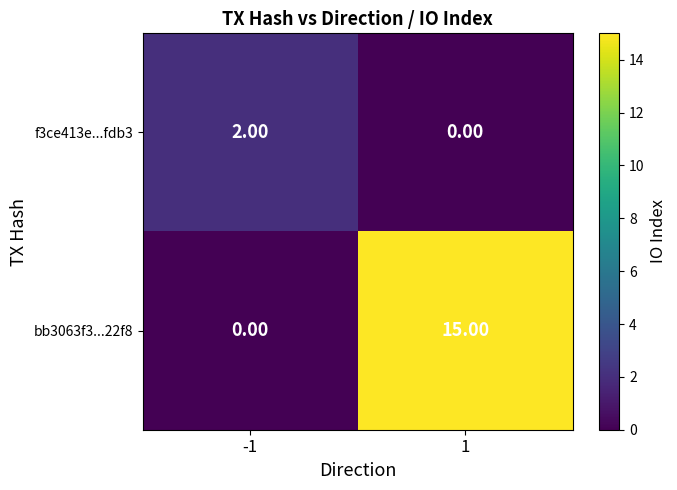

What is the difference between the maximum and minimum values in the bb3063f3...22f8 series?

15